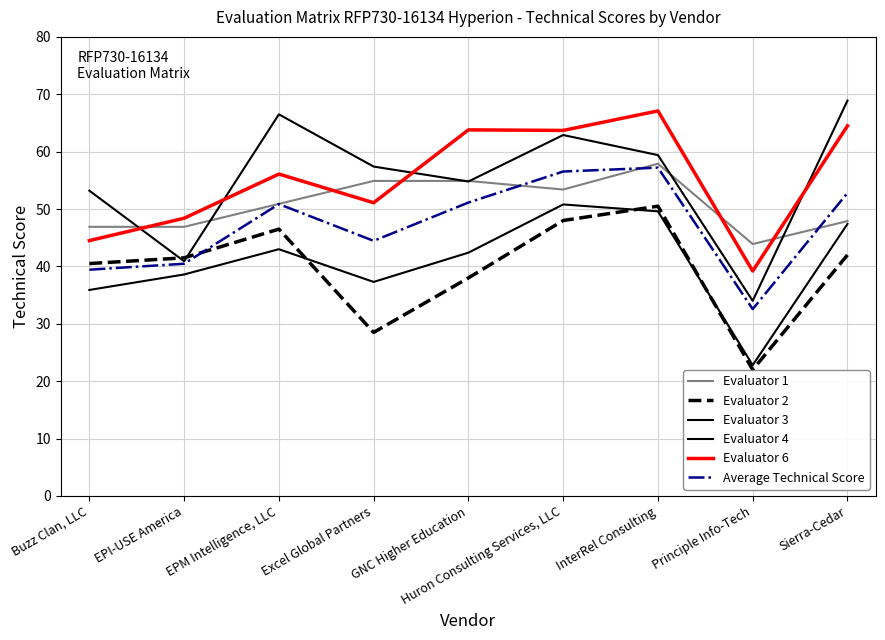

Reading right to left, extract all data points from this chart.

Evaluator 1: Sierra-Cedar=47.9	Principle Info-Tech=43.9	InterRel Consulting=57.9	Huron Consulting Services, LLC=53.4	GNC Higher Education=54.9	Excel Global Partners=54.9	EPM Intelligence, LLC=50.9	EPI-USE America=46.9	Buzz Clan, LLC=46.9
Evaluator 2: Sierra-Cedar=42.0	Principle Info-Tech=22.0	InterRel Consulting=50.5	Huron Consulting Services, LLC=48.0	GNC Higher Education=38.0	Excel Global Partners=28.5	EPM Intelligence, LLC=46.5	EPI-USE America=41.5	Buzz Clan, LLC=40.5
Evaluator 3: Sierra-Cedar=68.9	Principle Info-Tech=34.0	InterRel Consulting=59.4	Huron Consulting Services, LLC=62.9	GNC Higher Education=54.8	Excel Global Partners=57.4	EPM Intelligence, LLC=66.5	EPI-USE America=40.9	Buzz Clan, LLC=53.2
Evaluator 4: Sierra-Cedar=47.4	Principle Info-Tech=22.8	InterRel Consulting=49.6	Huron Consulting Services, LLC=50.8	GNC Higher Education=42.4	Excel Global Partners=37.3	EPM Intelligence, LLC=43.0	EPI-USE America=38.6	Buzz Clan, LLC=35.9
Evaluator 6: Sierra-Cedar=64.5	Principle Info-Tech=39.2	InterRel Consulting=67.1	Huron Consulting Services, LLC=63.7	GNC Higher Education=63.8	Excel Global Partners=51.1	EPM Intelligence, LLC=56.1	EPI-USE America=48.4	Buzz Clan, LLC=44.5
Average Technical Score: Sierra-Cedar=52.8	Principle Info-Tech=32.6	InterRel Consulting=57.2	Huron Consulting Services, LLC=56.5	GNC Higher Education=51.1	Excel Global Partners=44.5	EPM Intelligence, LLC=50.9	EPI-USE America=40.5	Buzz Clan, LLC=39.4